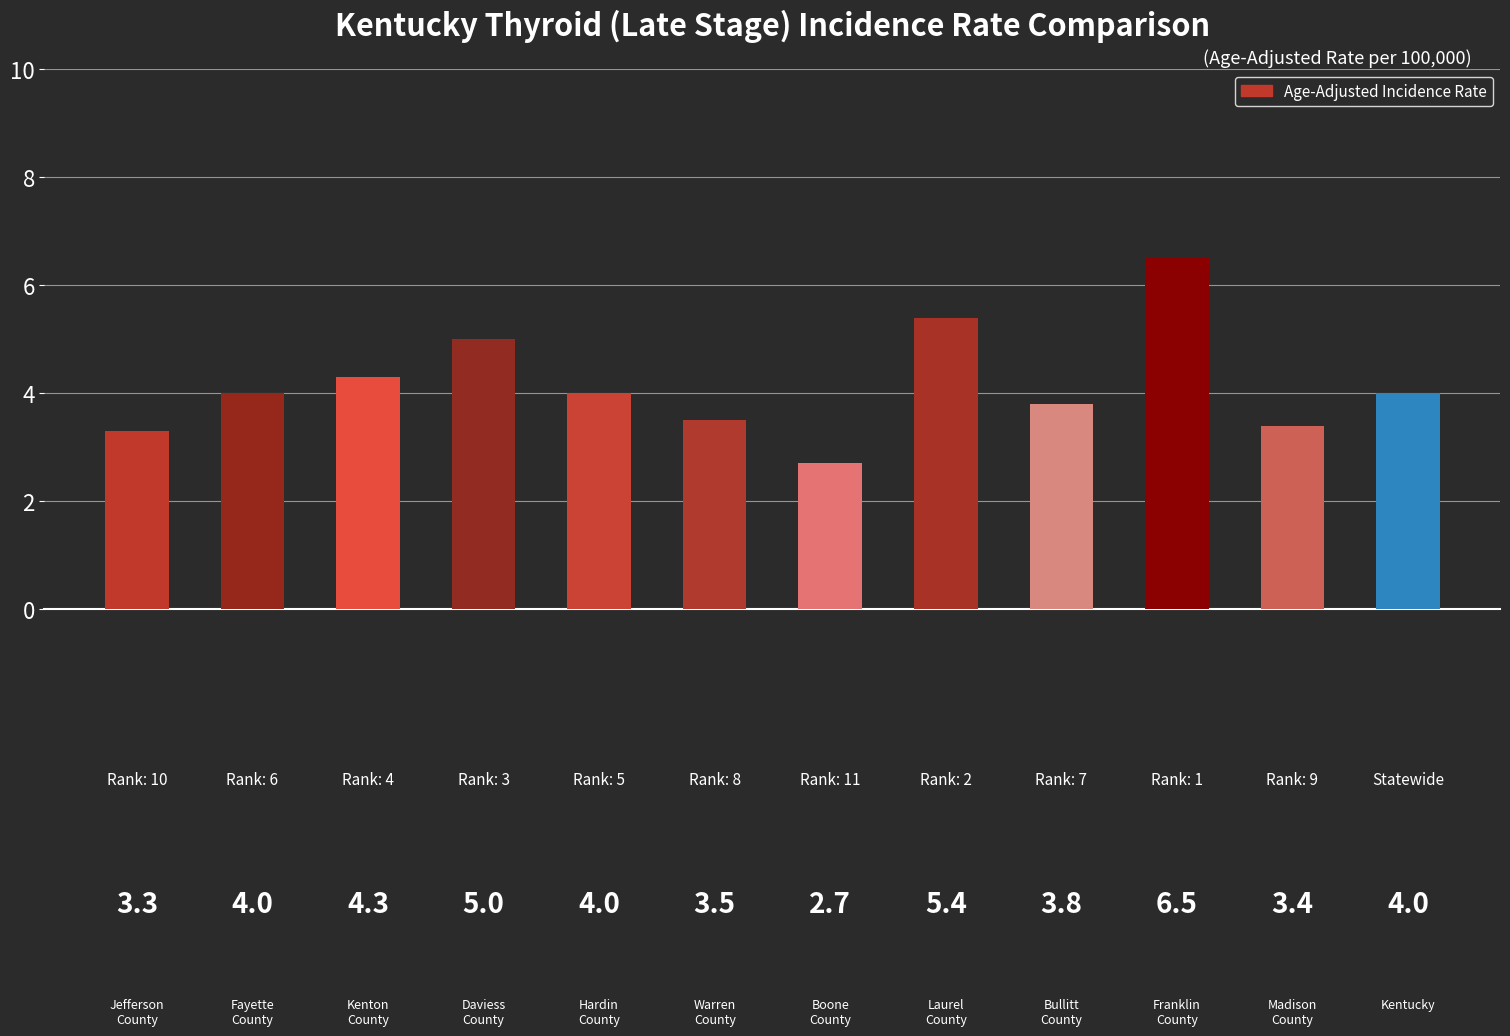

What is the difference between the second highest and minimum values?

2.7